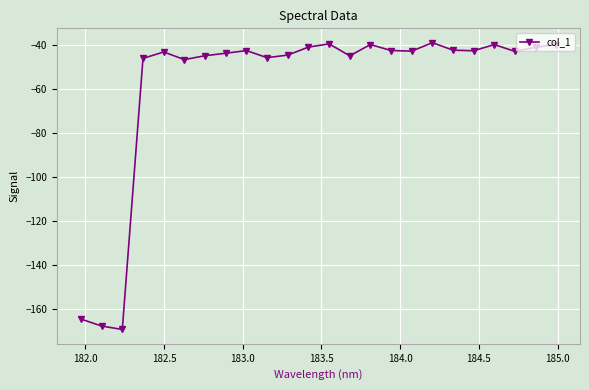

What is the value of the 1st point from the left?

-164.4